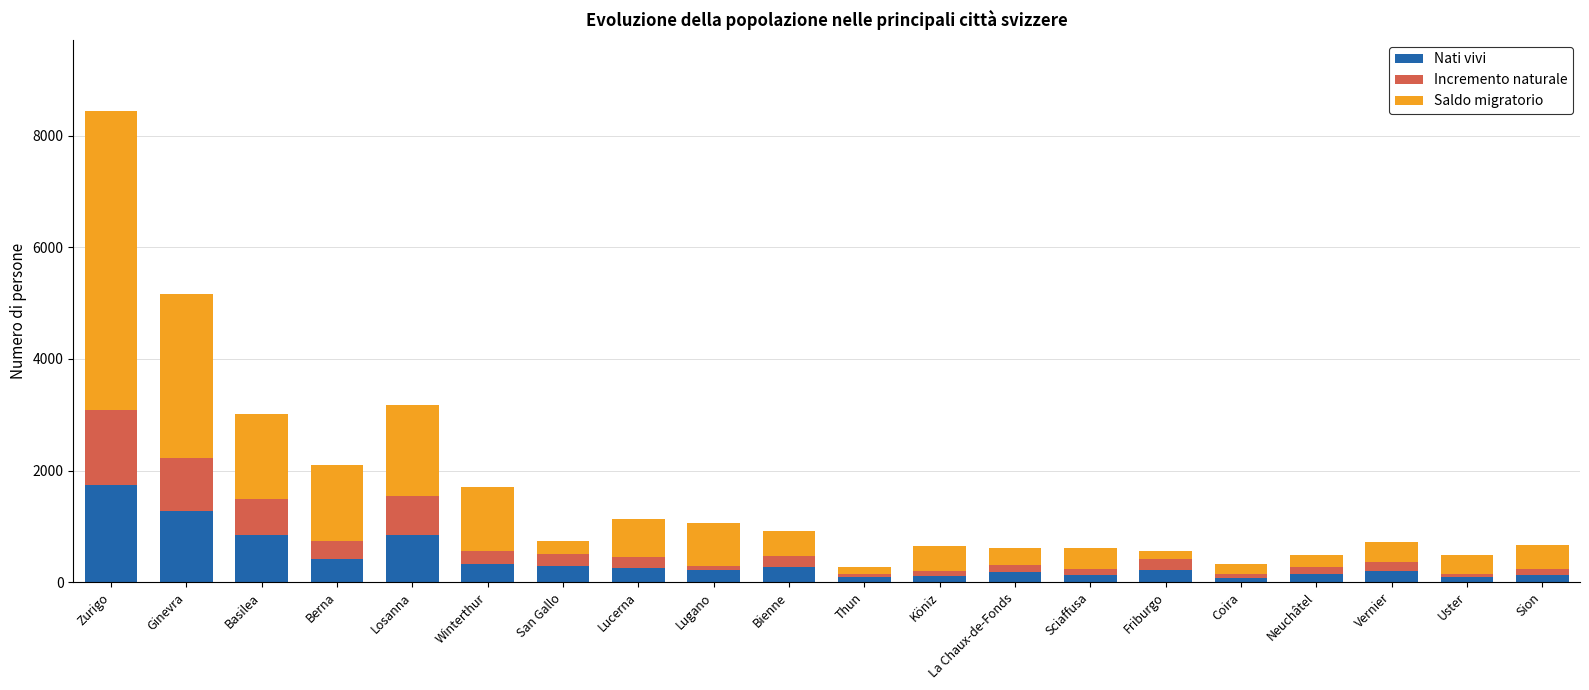

What is the maximum value for Nati vivi?

1741